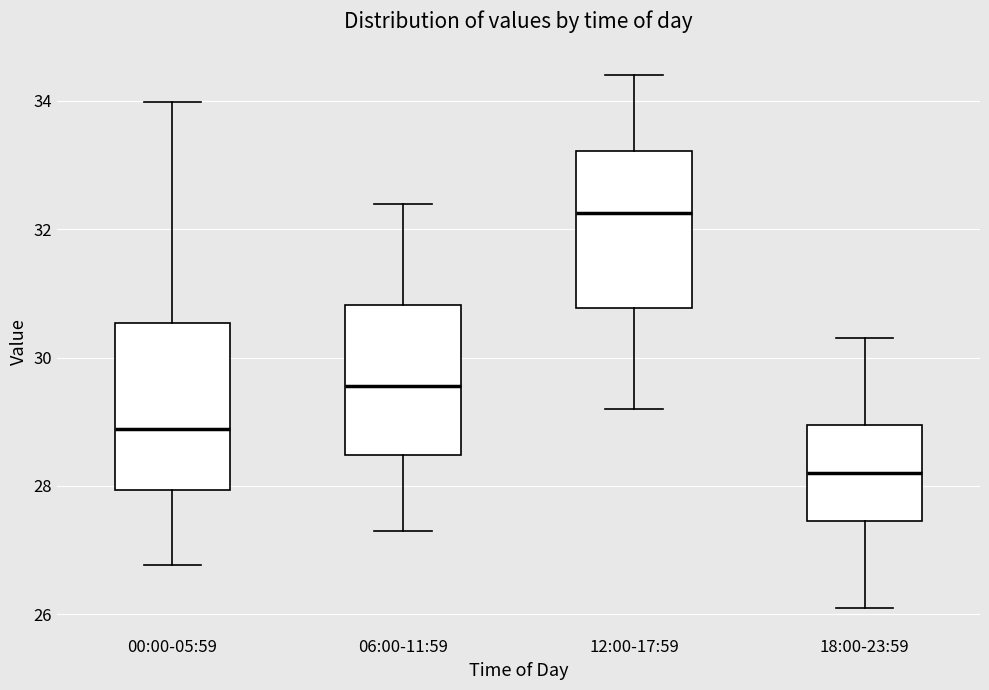

Which box's median line is the lowest?

18:00-23:59